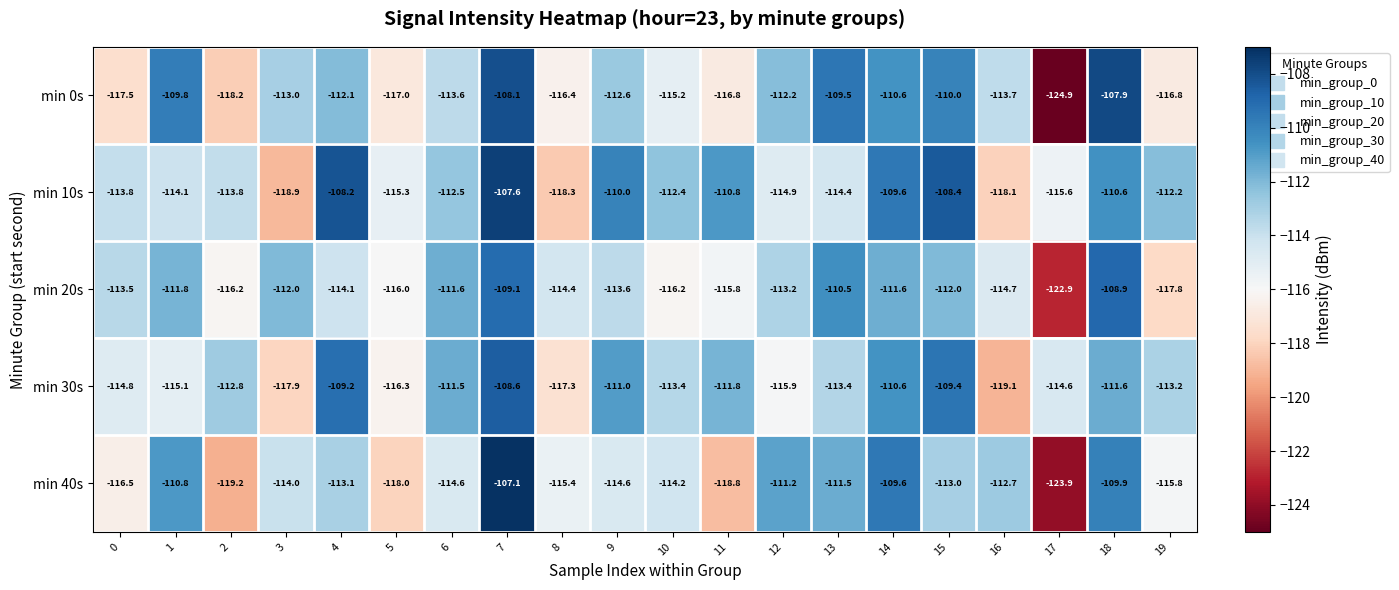

What is the approximate value of min 0s at 12?

-112.2